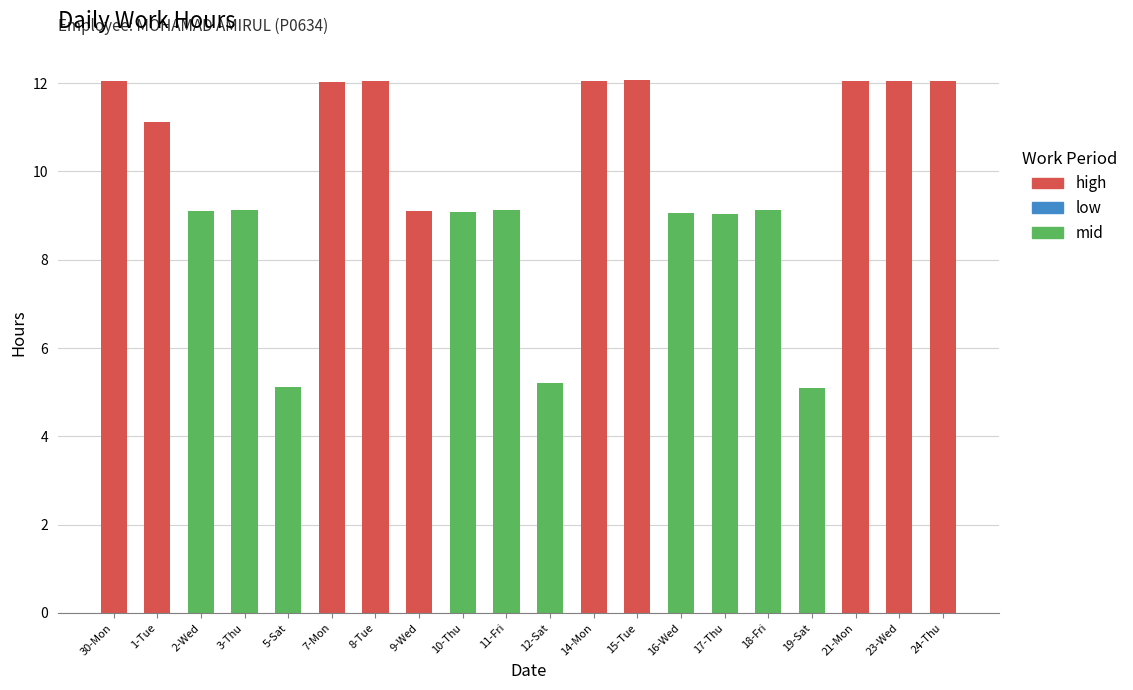

What is the maximum value for mid?

9.1